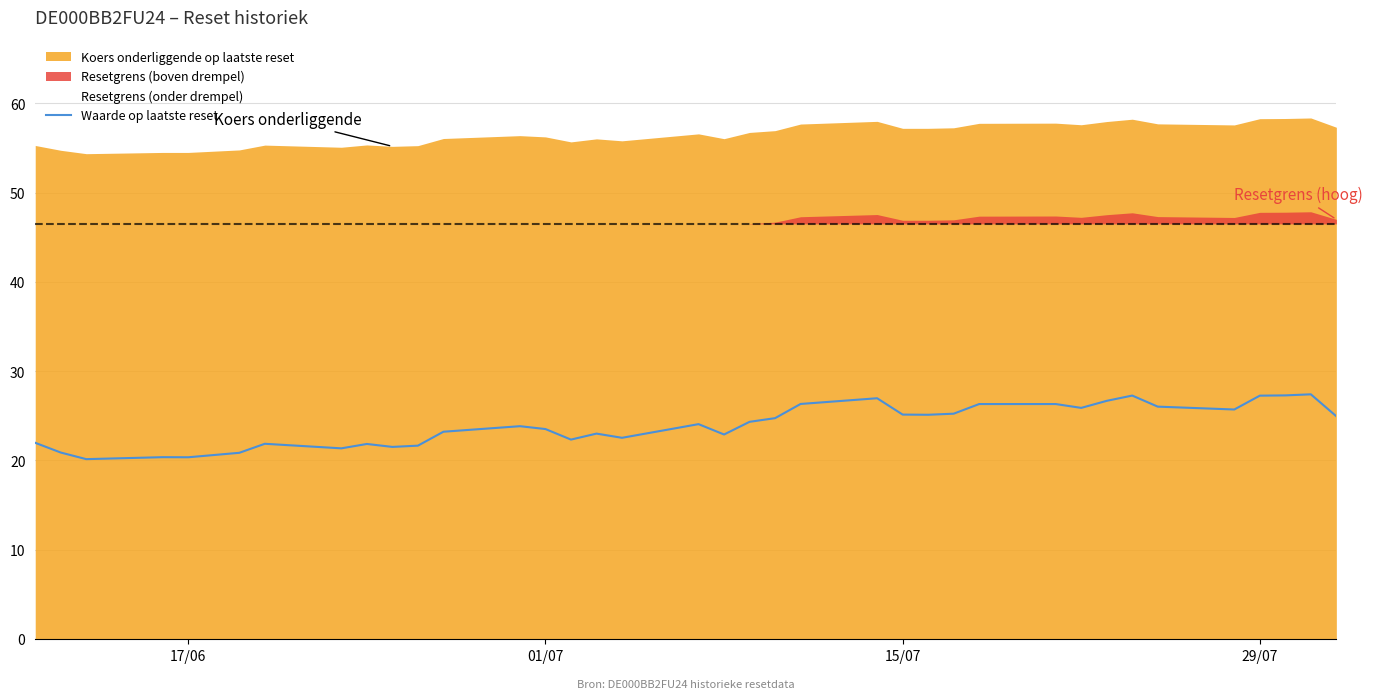

The Waarde op laatste reset series shows 20.4 at 17/06. True or false?

True